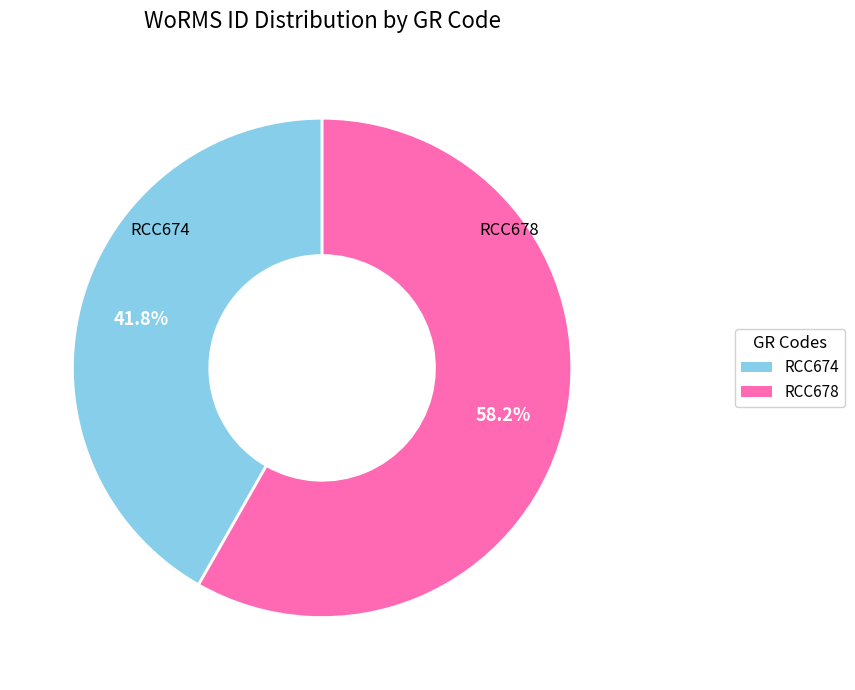

Which slice is the largest?

RCC678